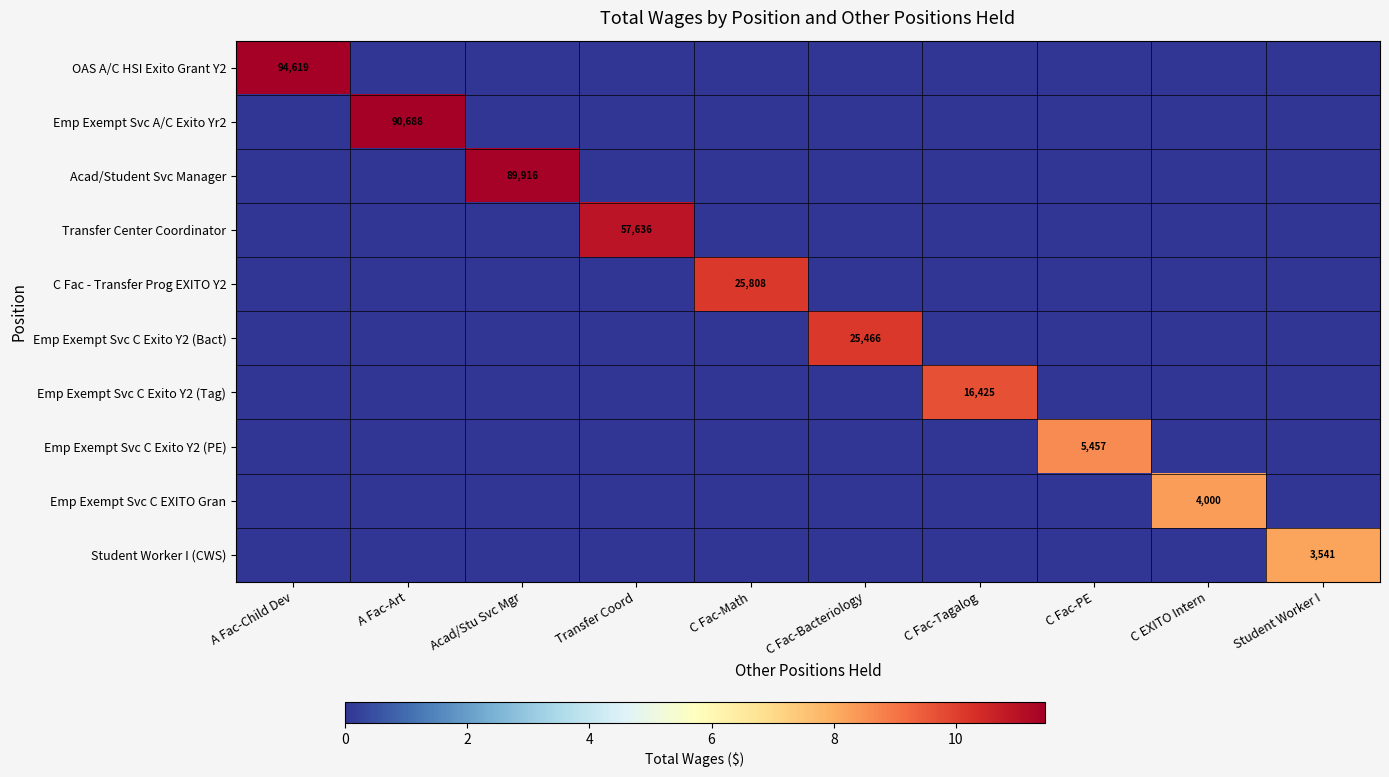

Is it true that C Fac - Transfer Prog EXITO Y2 equals 9361 at C Fac-Math?

False